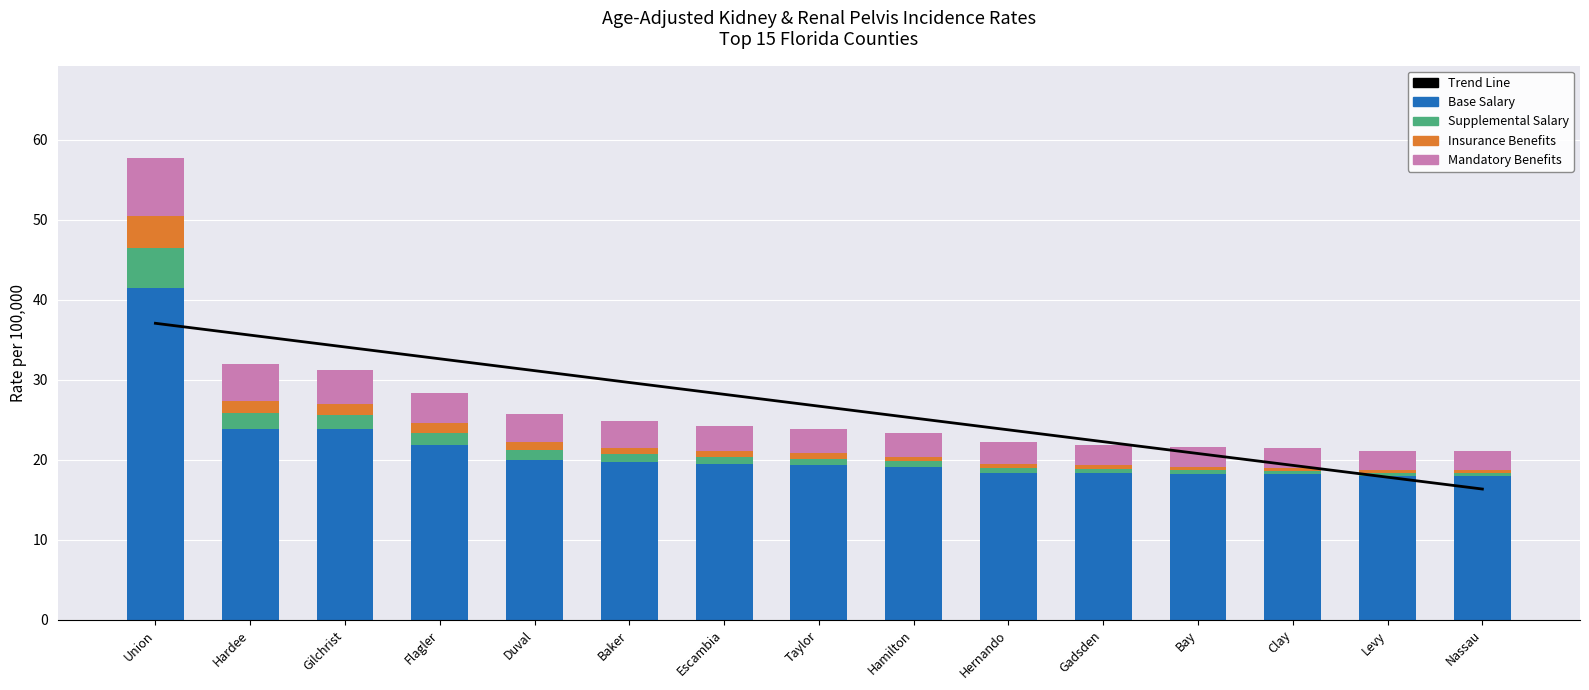

The Supplemental Salary series shows 0.4 at Clay. True or false?

True